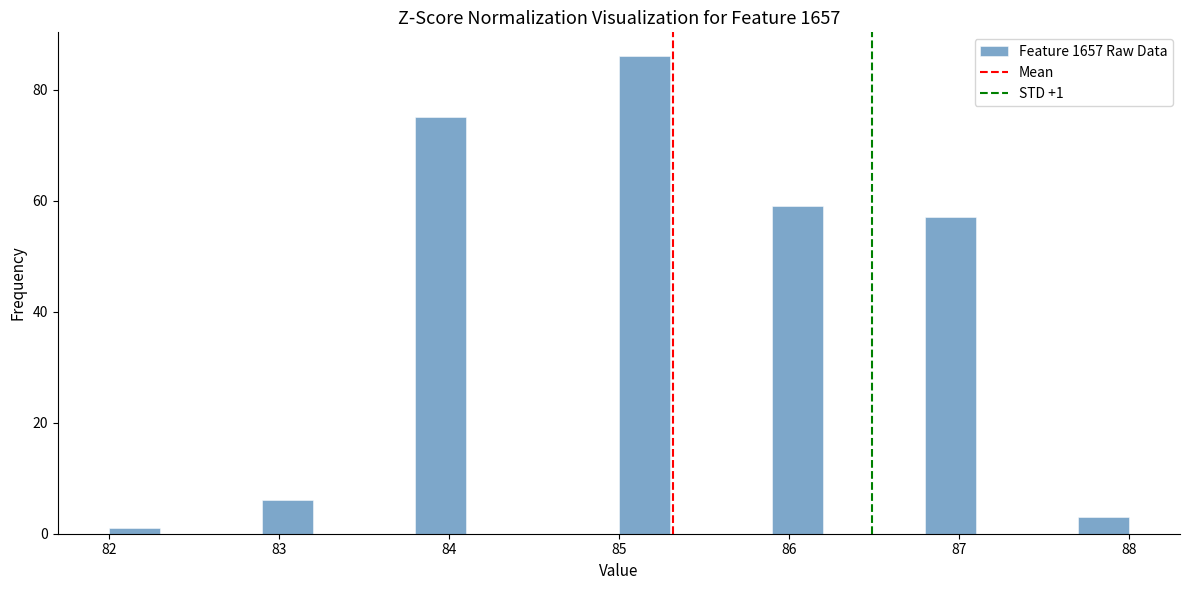

Read against the x-axis, roughly where is the centre of the tallest bar?

85.2